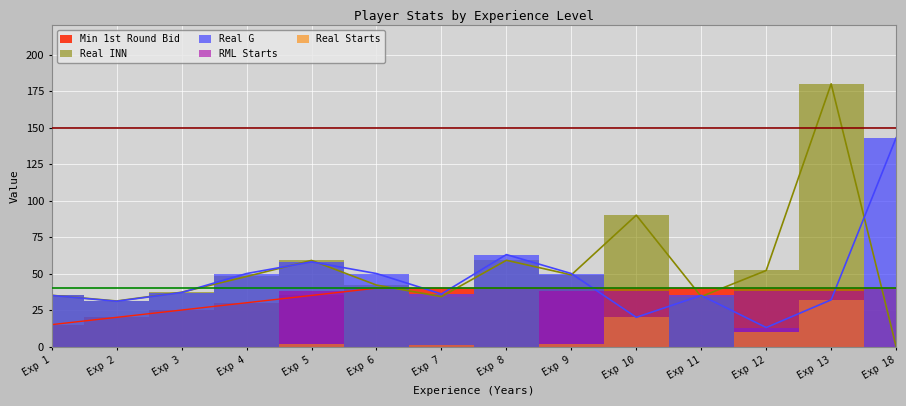

Which series has the widest spread of values?

Real INN